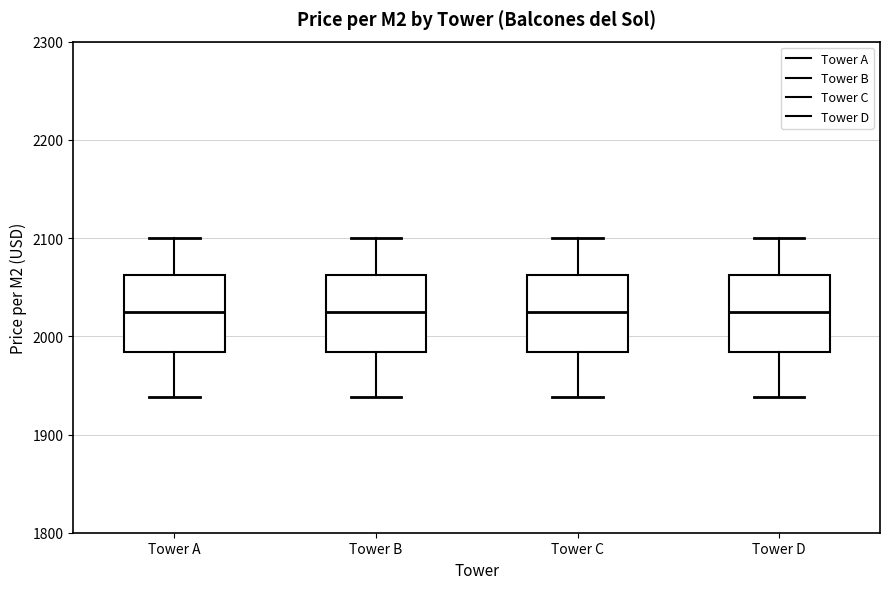

Reading left to right, read every box against the y-axis: the position of its median line, the range the box covers, and the ends of its whiskers. The values are not printed on the chart, so give them approximately, as read against the axis.

Tower A: median 2030, box 1980 to 2060, whiskers 1940 to 2100
Tower B: median 2030, box 1980 to 2060, whiskers 1940 to 2100
Tower C: median 2030, box 1980 to 2060, whiskers 1940 to 2100
Tower D: median 2030, box 1980 to 2060, whiskers 1940 to 2100